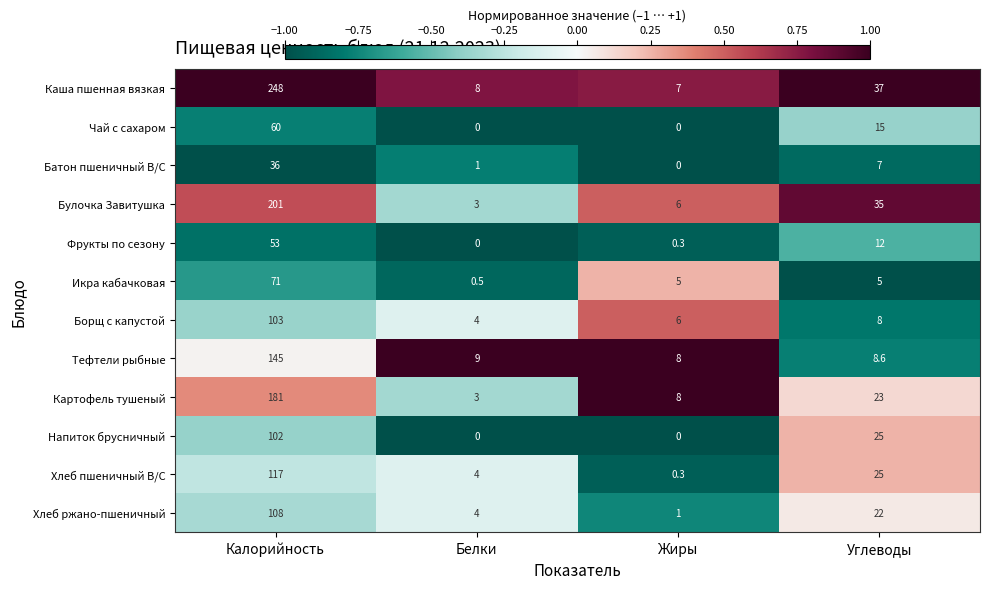

Where does the Чай с сахаром series first go above 15?

Калорийность